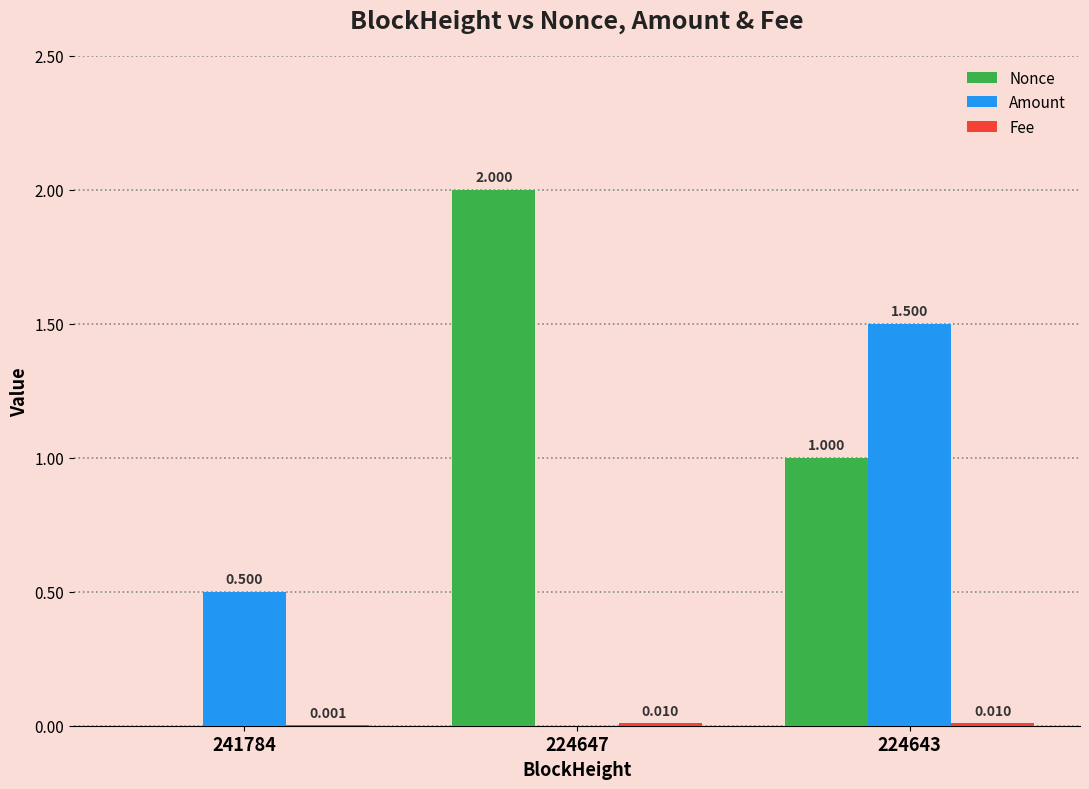

Which series changed the most between 241784 and 224647?

Nonce